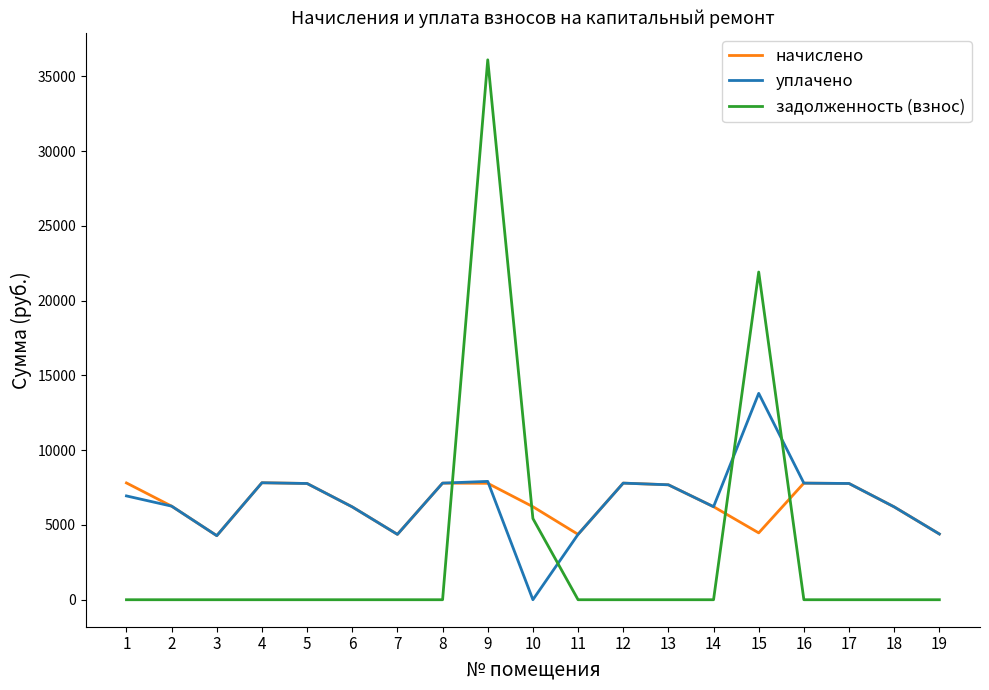

What is the maximum value shown in the chart?

36114.2